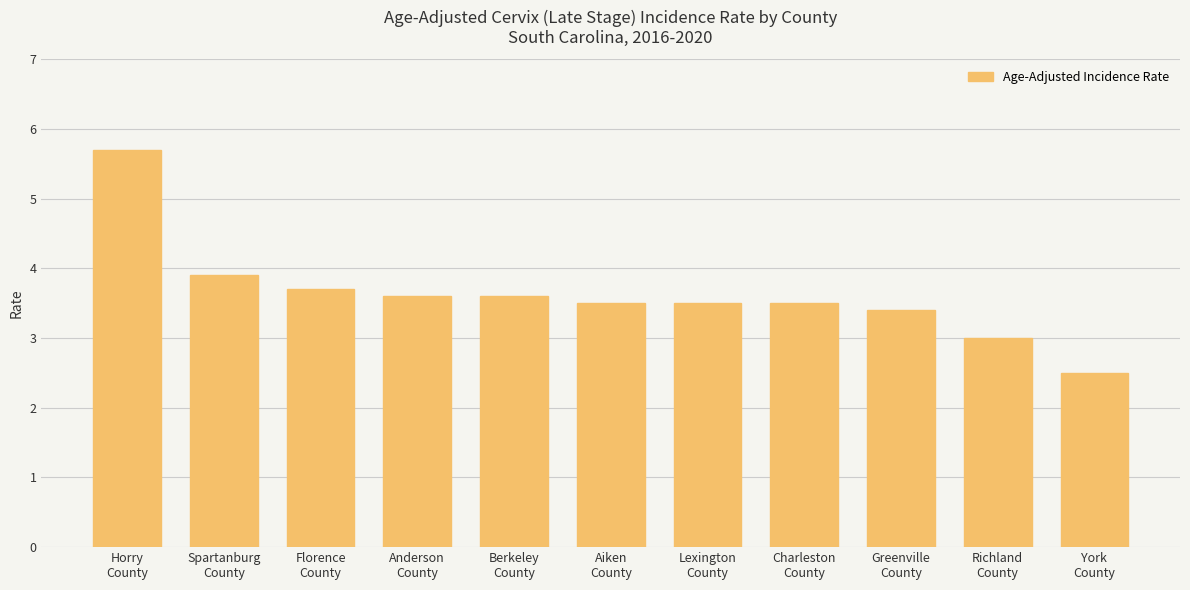

True or false: the data shows 3.4 at Greenville
County.

True